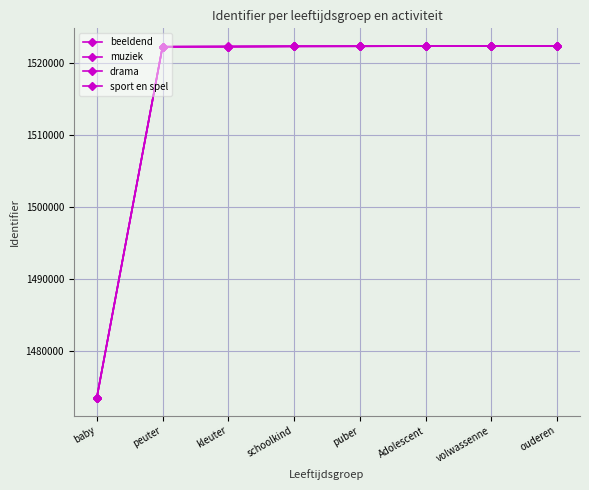

How many lines are shown in the chart?

4